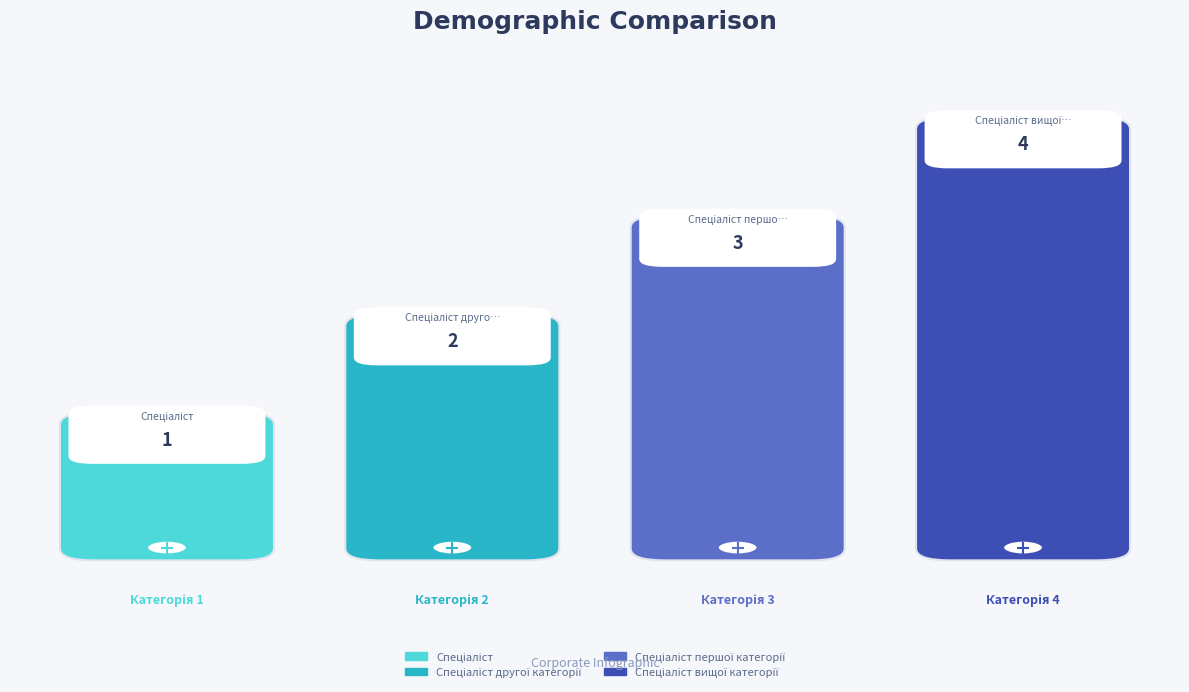

What is the minimum value shown in the chart?

1